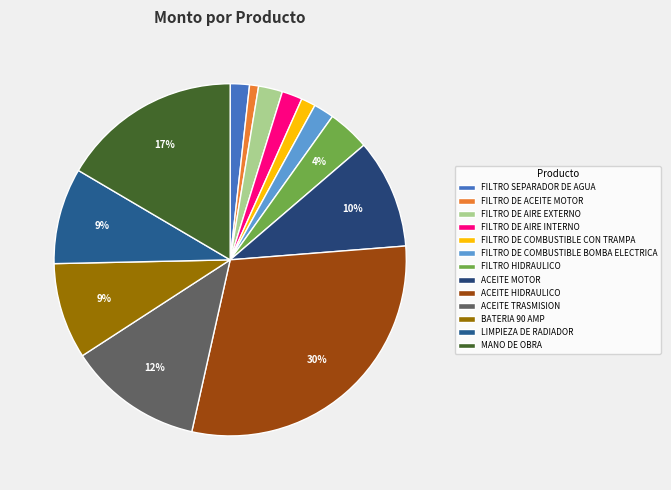

Count the number of slices in the pie.

13